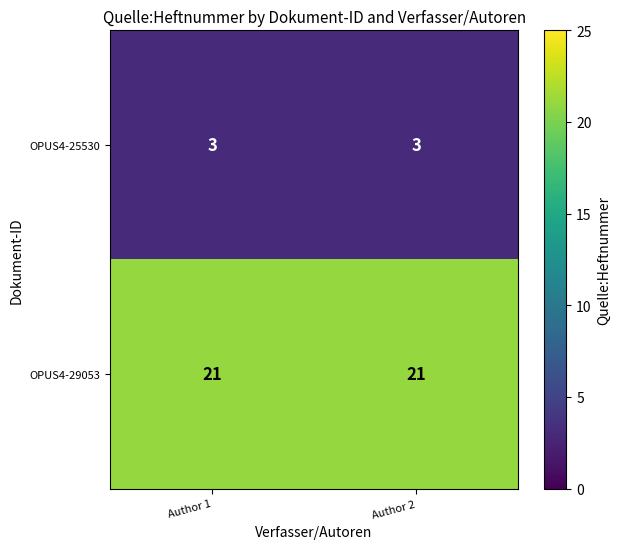

How many distinct data groups are displayed?

2